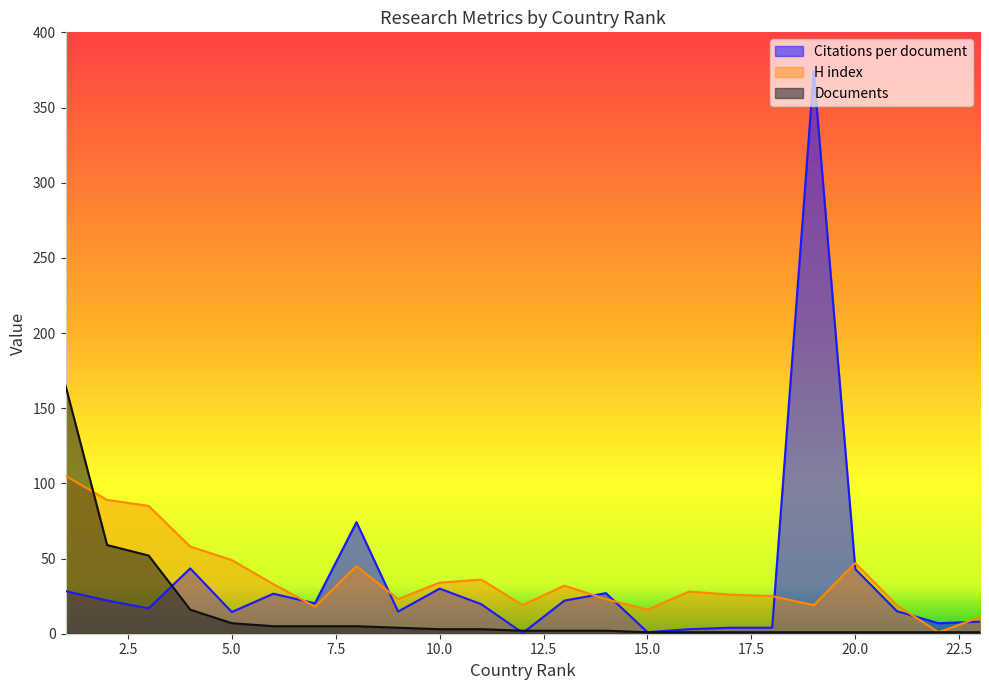

Which series changed the most between 13 and 21?

H index